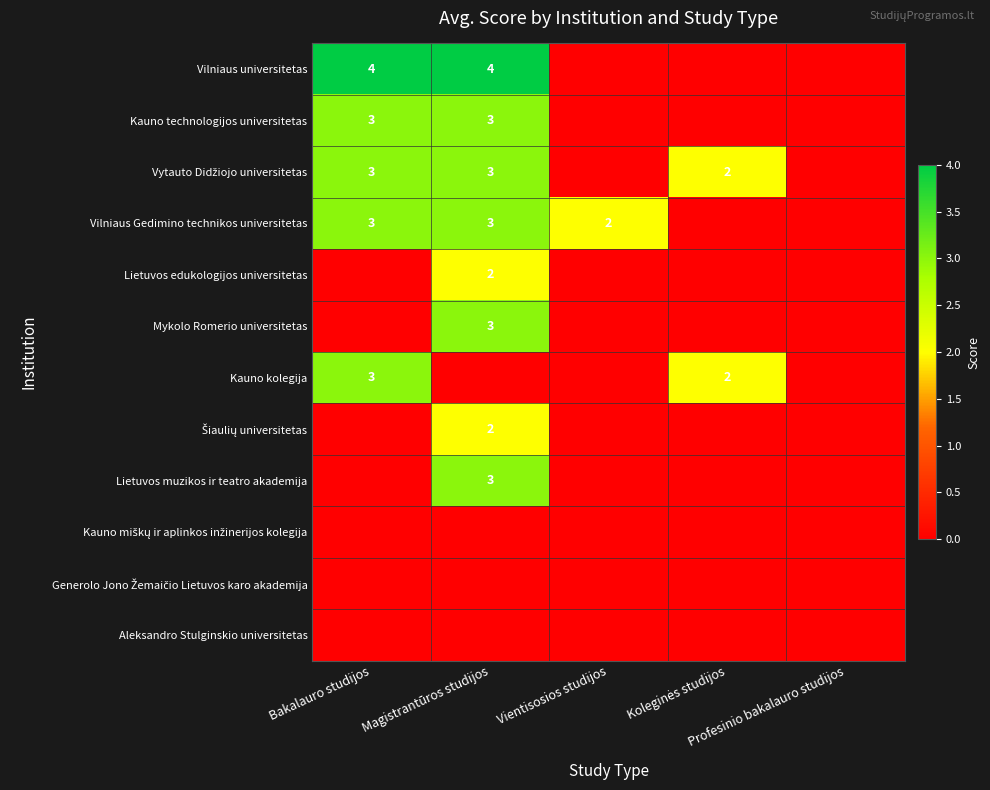

What is the spread (max minus min) of values at Koleginės studijos?

2